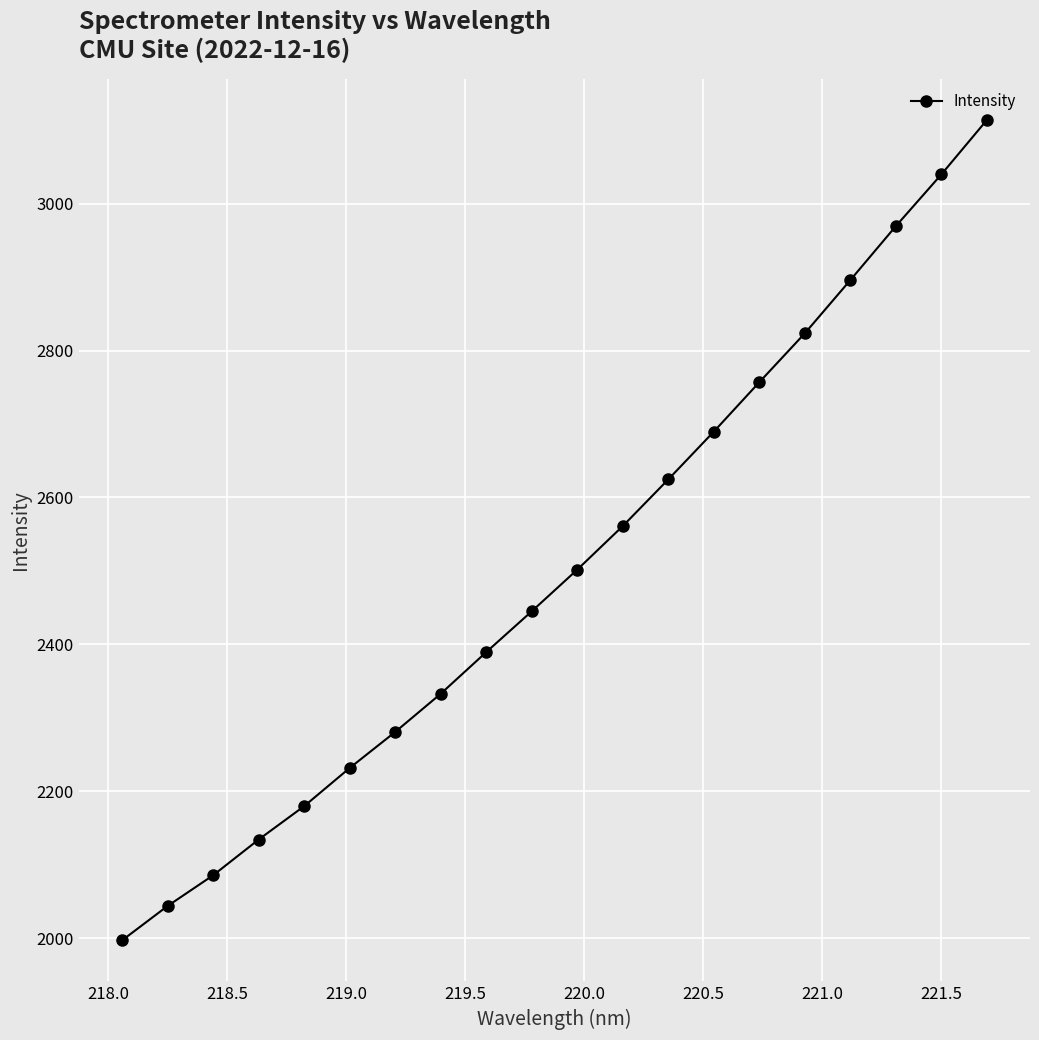

Reading left to right, list all the values displayed in this chart.

1996.8	2043.6	2085.4	2134.1	2179.6	2231.6	2280.6	2332.7	2389.4	2445.0	2501.7	2561.0	2624.6	2689.6	2756.9	2823.4	2895.8	2969.3	3039.7	3113.7